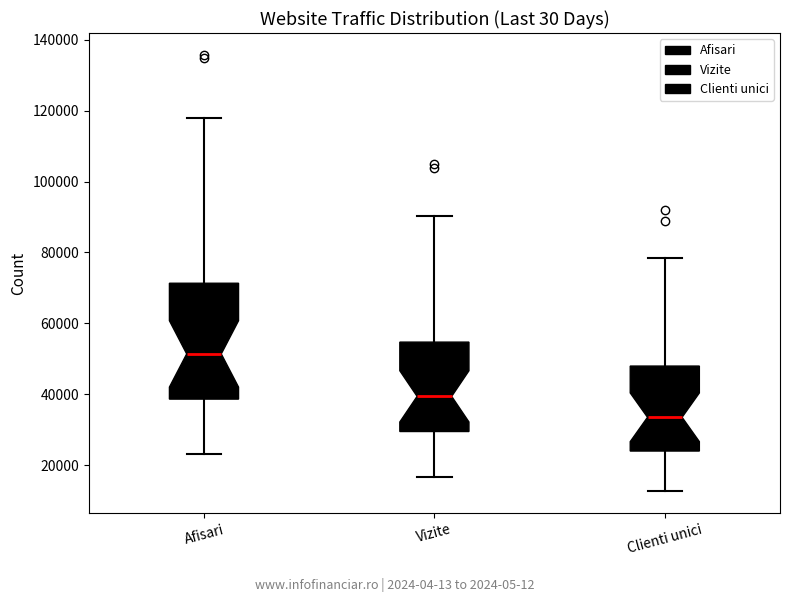

Comparing the boxes themselves (not the whiskers), which one is the tallest?

Afisari